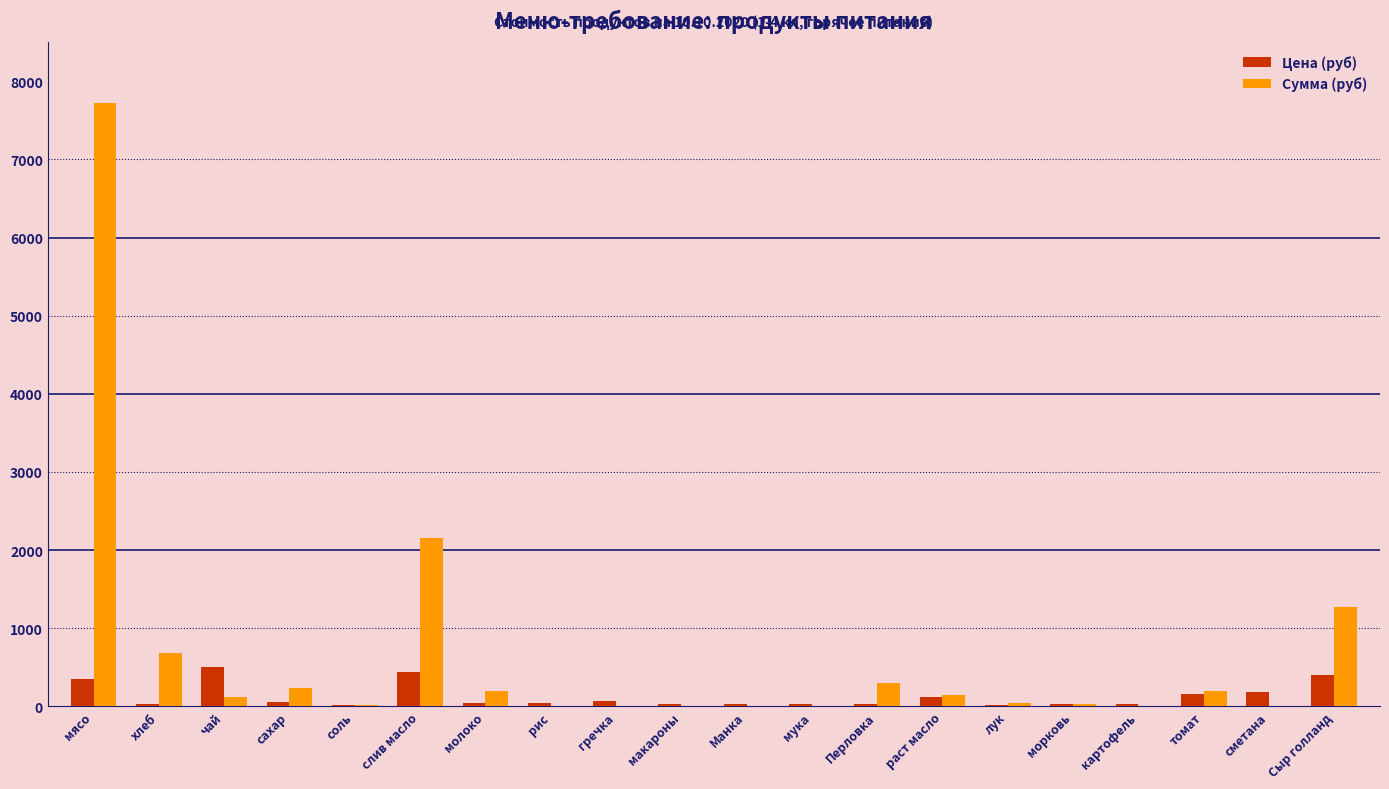

How many data points does each series have?

20